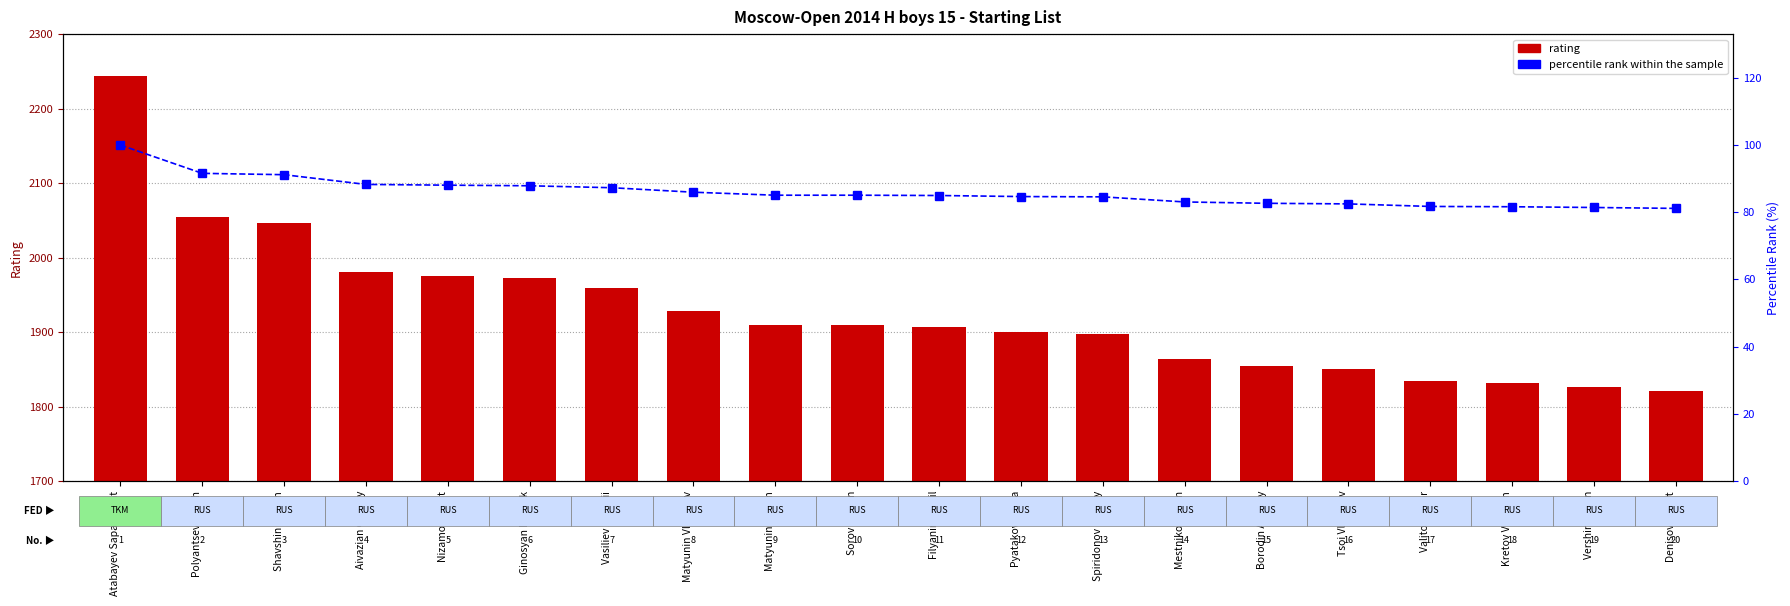

Rank the series at Sorov Semen from lowest to highest value.

percentile rank within the sample, Rating